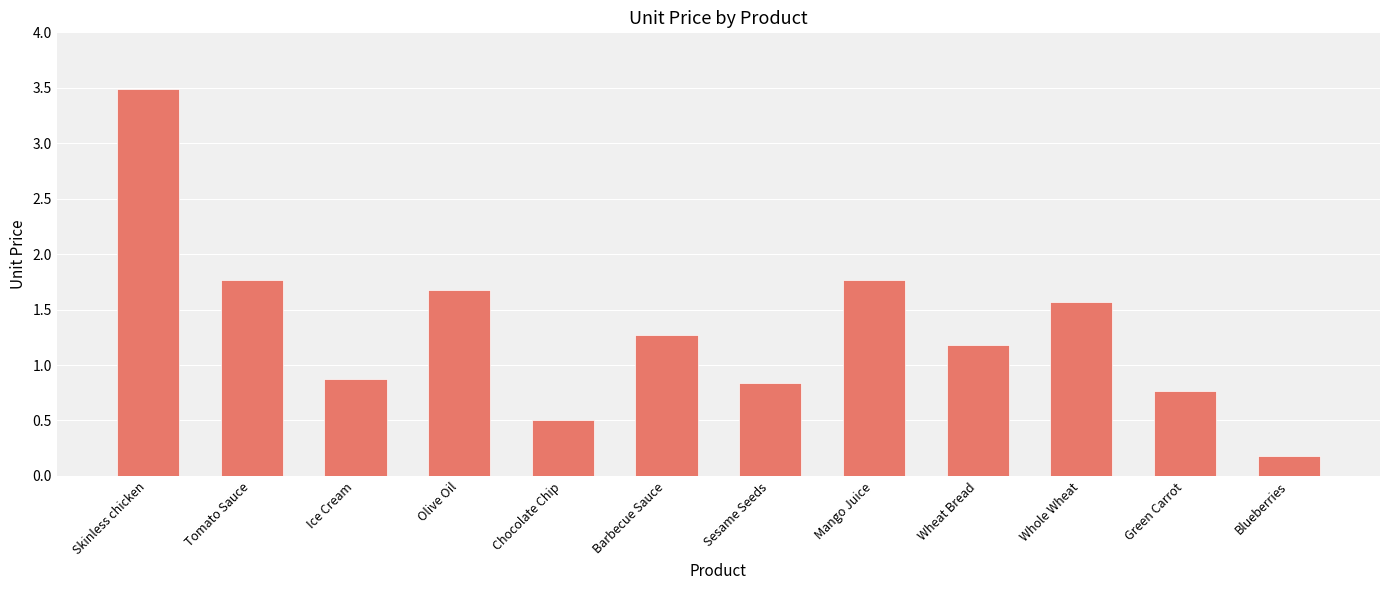

What is the maximum value shown in the chart?

3.5